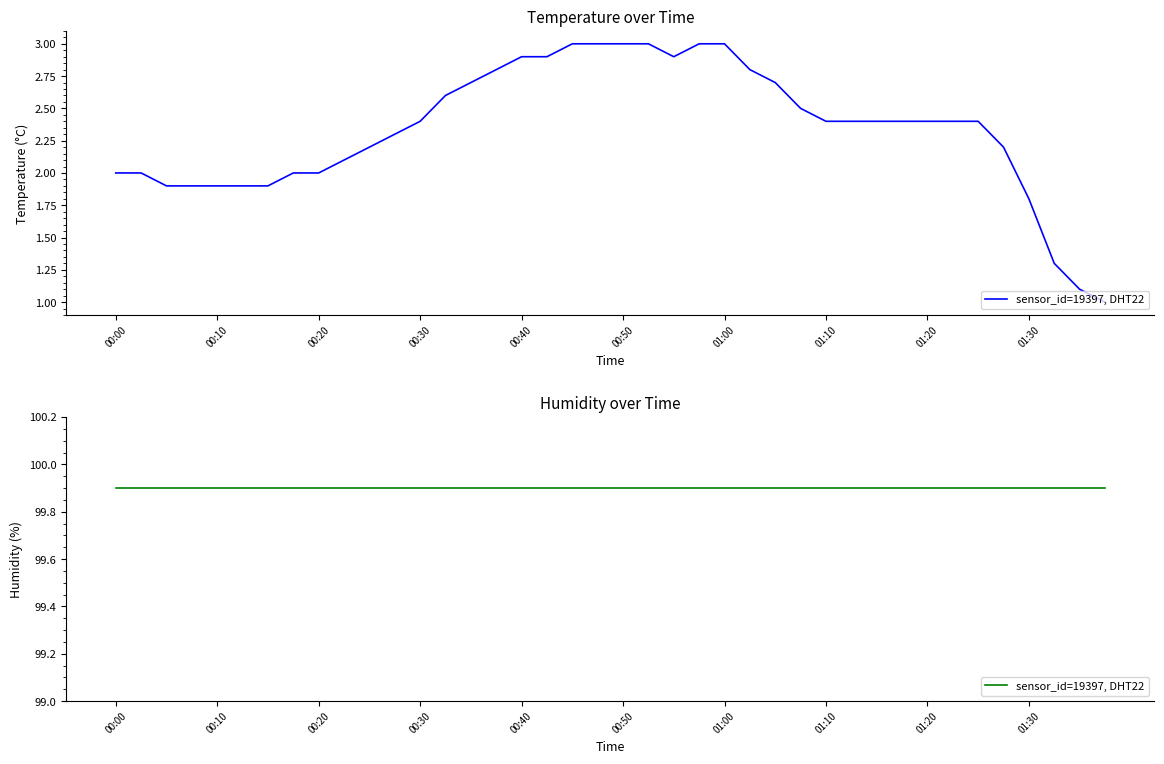

What position from the right is 00:13?

35